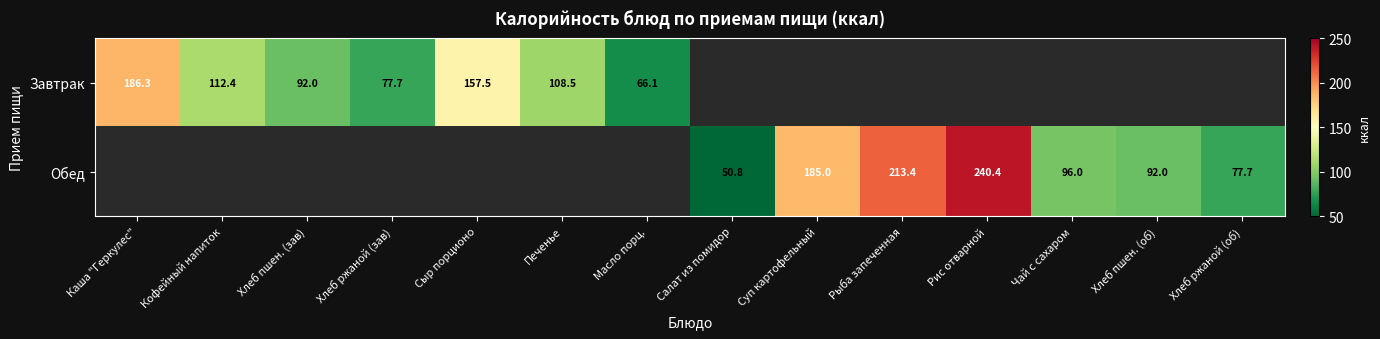

Is it true that Обед equals 185.0 at Суп картофельный?

True